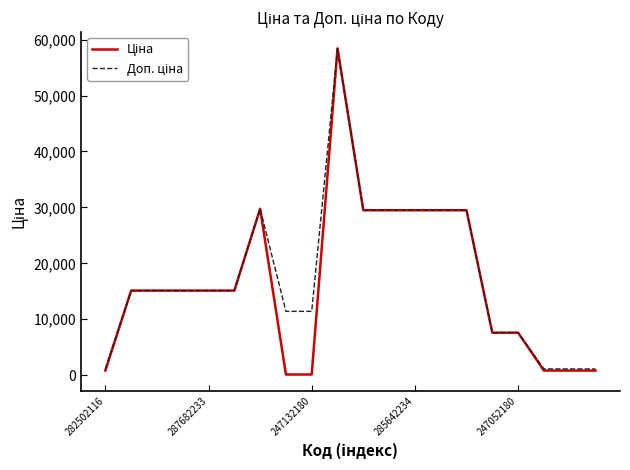

List the series in order of their peak value, lowest first.

Ціна, Доп. ціна